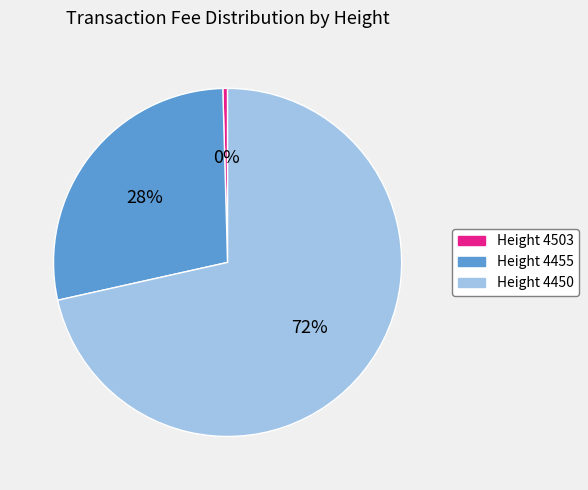

What is the largest slice in the pie chart?

Height 4450